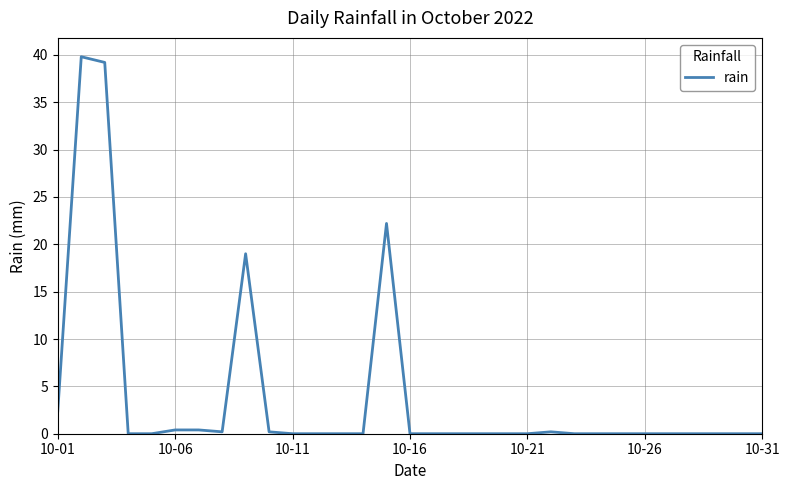

Does the chart display data point markers on the line(s)?

No